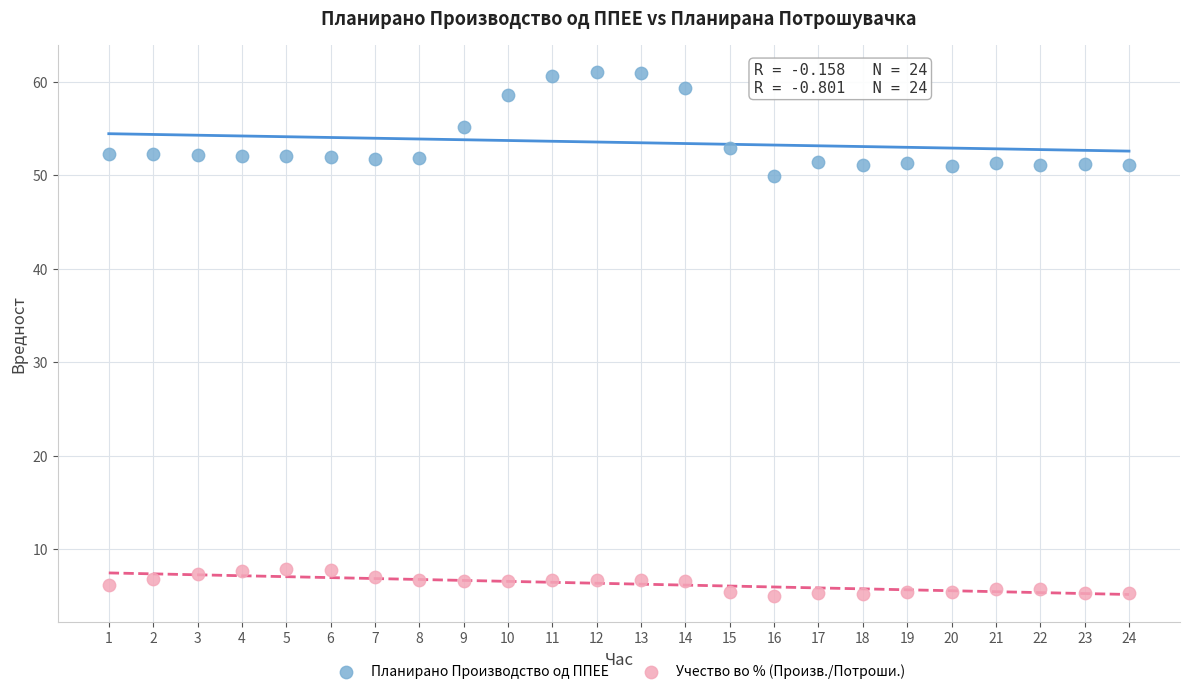

Which series reaches the minimum Y coordinate?

Учество во % (Произв./Потроши.)